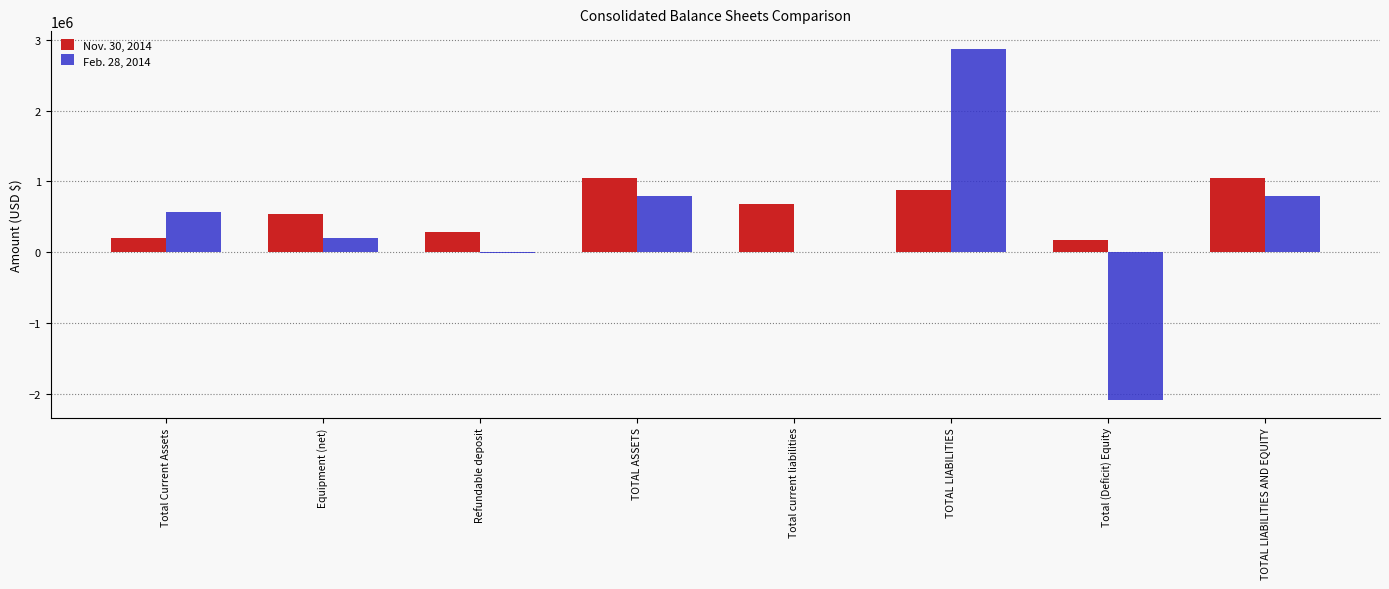

Between Equipment (net) and Total (Deficit) Equity, which series saw the biggest shift?

Feb. 28, 2014